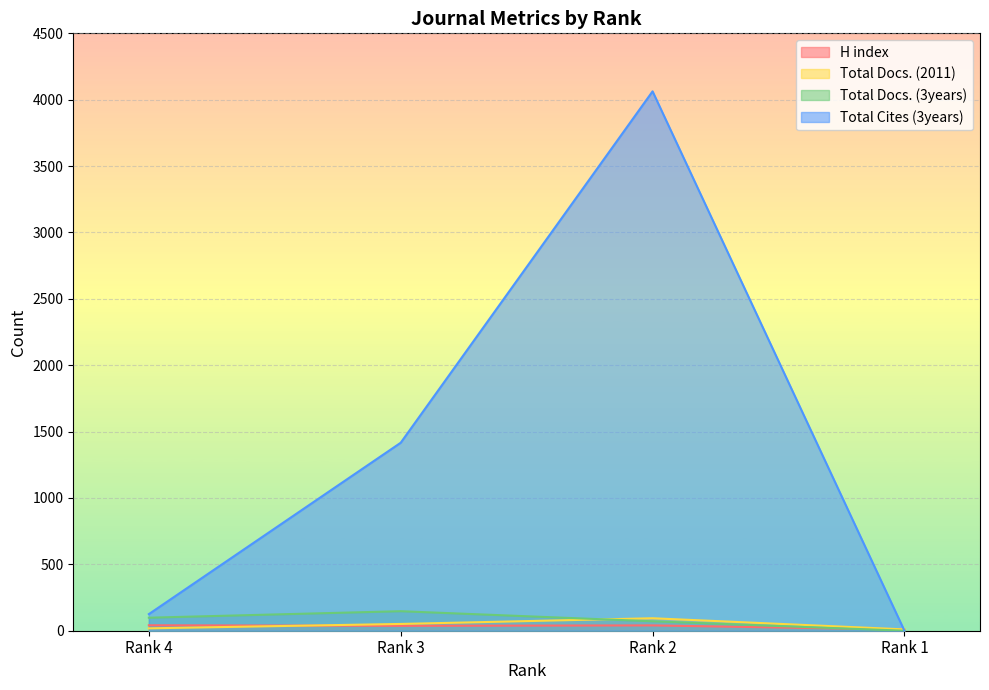

At Rank 1, list the series in order from smallest to largest.

Total Docs. (3years), Total Cites (3years), H index, Total Docs. (2011)